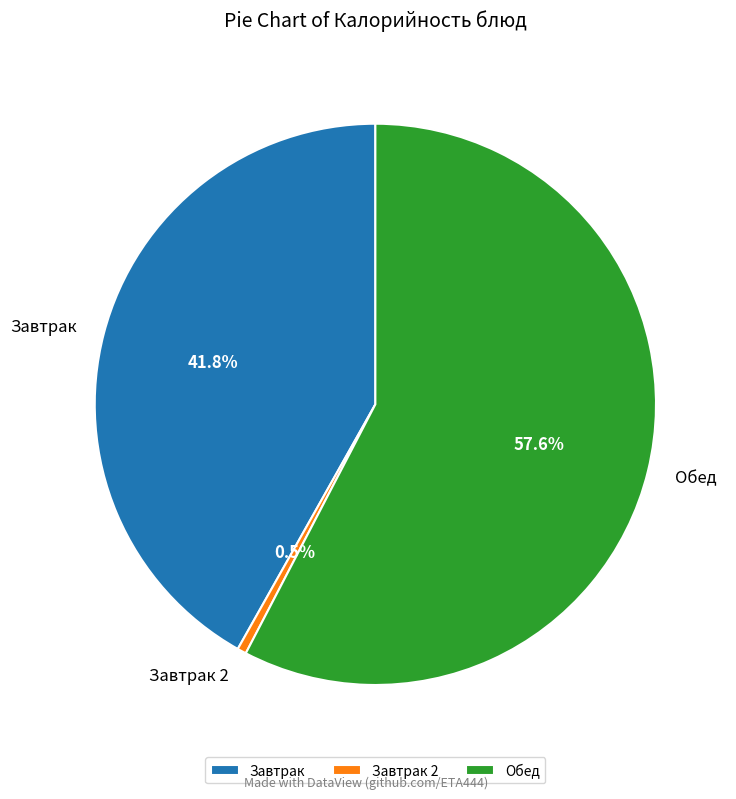

Between Завтрак and Обед, which is larger?

Обед